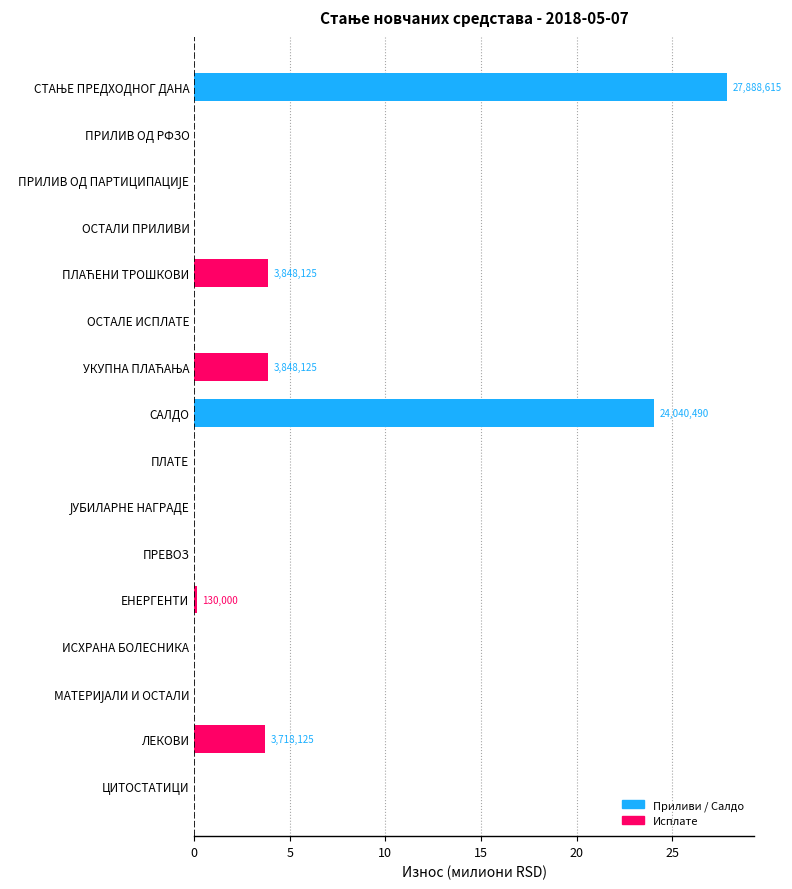

Are the bars horizontal?

Yes